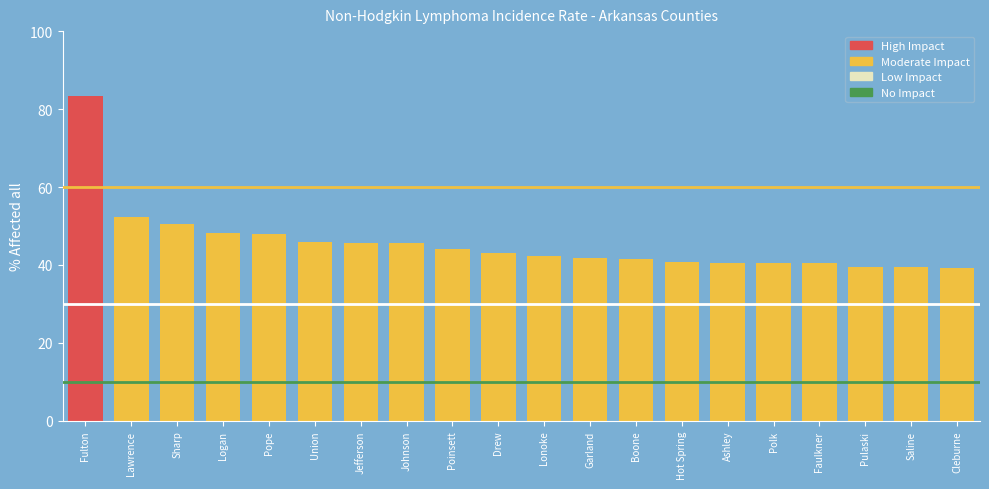

What is the approximate value at Drew?

43.0